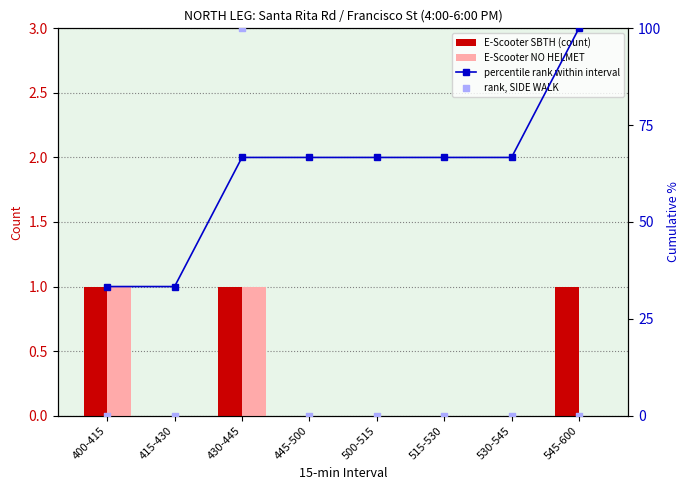

At which category is the sum across all series the highest?

430-445